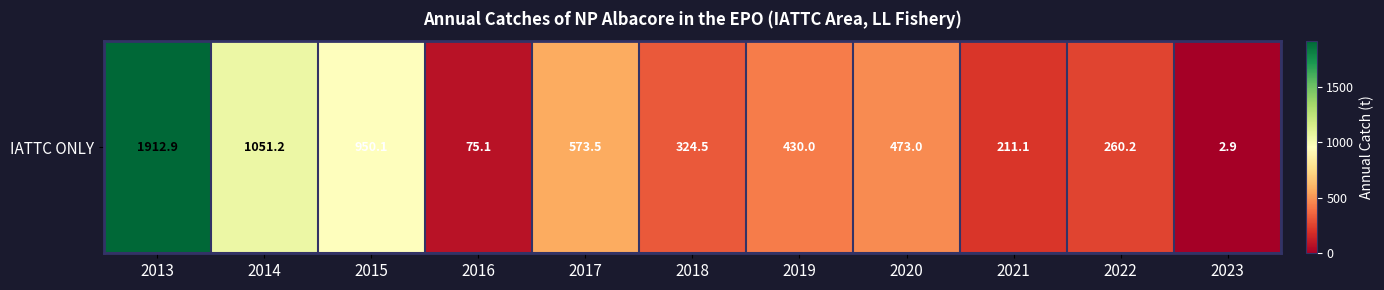

Reading left to right, what are all the values shown in this chart?

2013=1912.9	2014=1051.2	2015=950.1	2016=75.1	2017=573.5	2018=324.5	2019=430.0	2020=473.0	2021=211.1	2022=260.2	2023=2.9